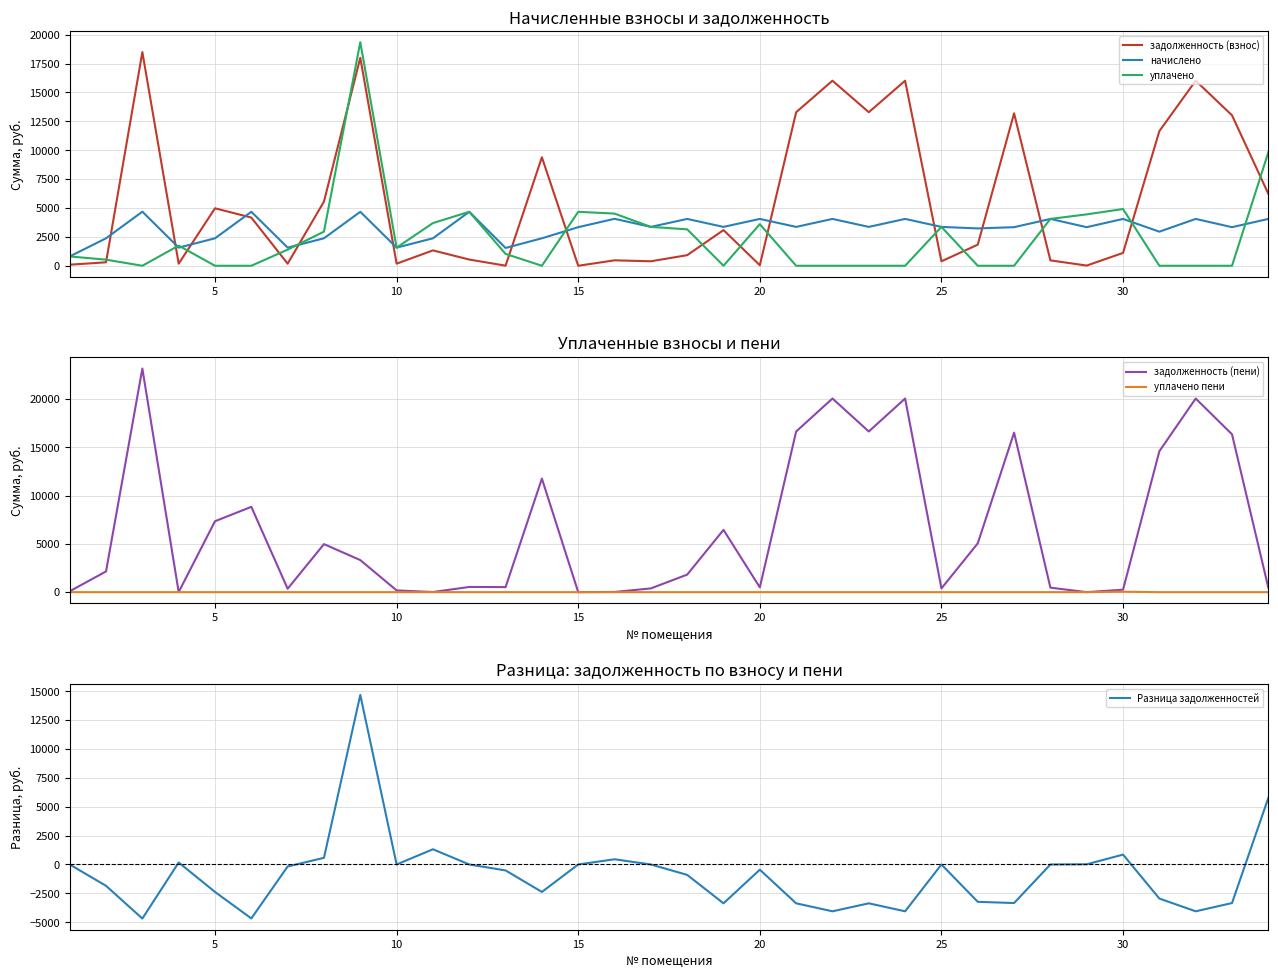

Which series ends up on top after the final intersection of начислено and задолженность (взнос)?

задолженность (взнос)